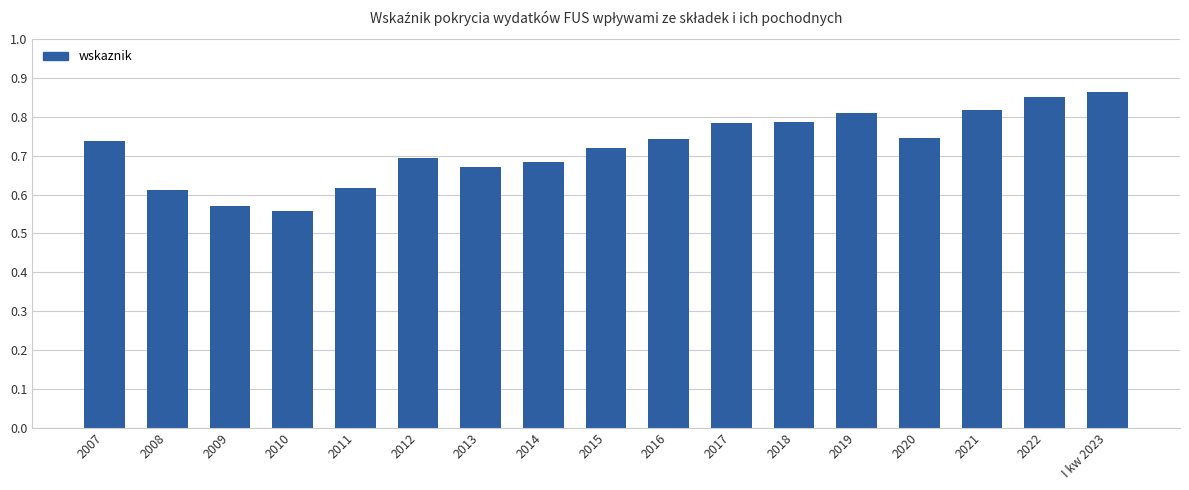

What is the sum of the values at 2018 and I kw 2023?

1.6